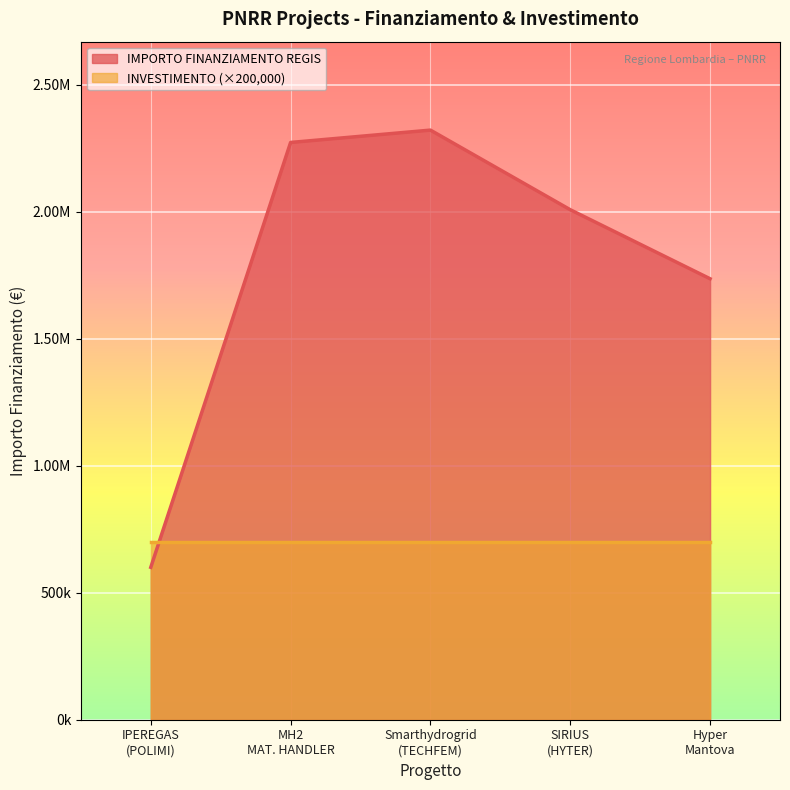

How many points are higher than both their immediate neighbors (excluding endpoints)?

1